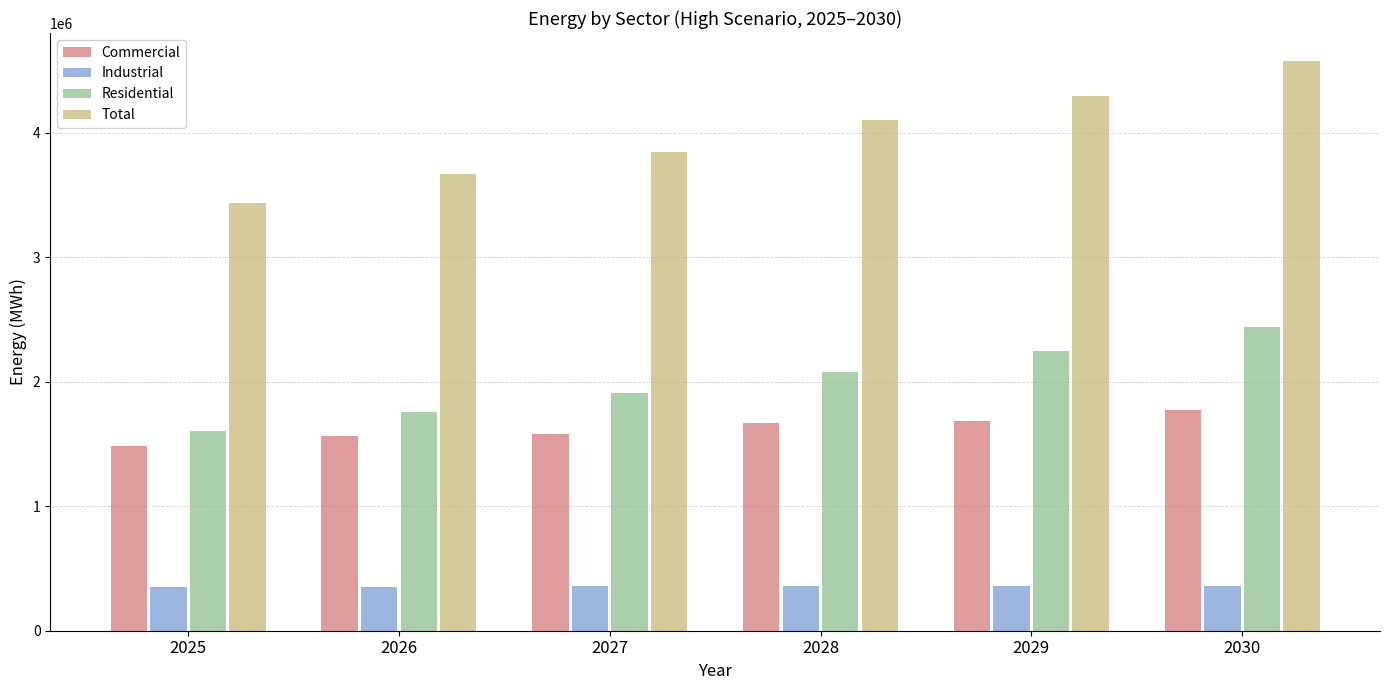

Are the bars grouped side by side (vs. stacked)?

Yes